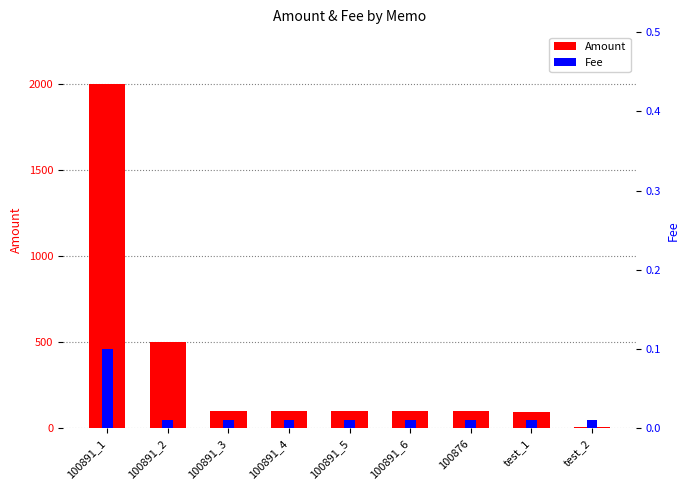

Reading left to right, what are all the values shown in this chart?

Amount: 100891_1=2000.0	100891_2=500.0	100891_3=100.0	100891_4=100.0	100891_5=100.0	100891_6=100.0	100876=99.0	test_1=96.0	test_2=5.0
Fee: 100891_1=0.1	100891_2=0.0	100891_3=0.0	100891_4=0.0	100891_5=0.0	100891_6=0.0	100876=0.0	test_1=0.0	test_2=0.0